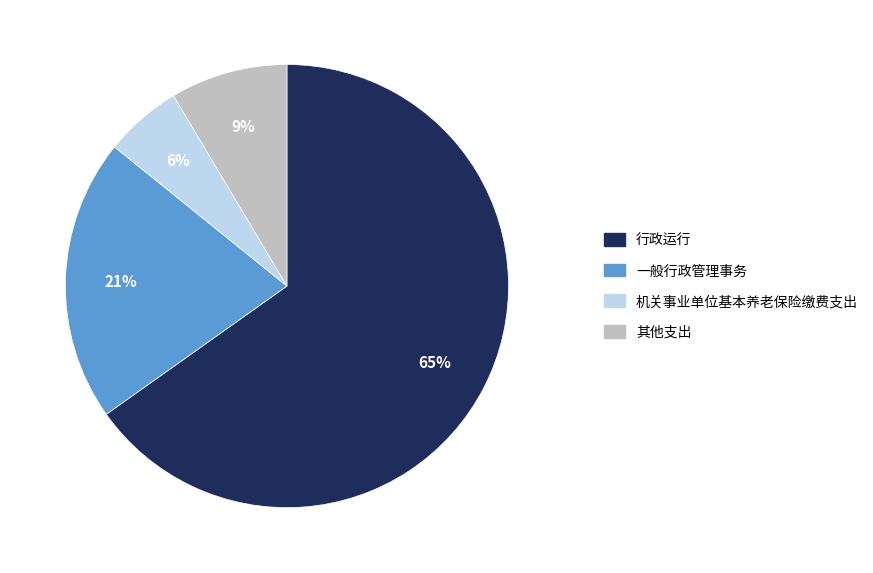

Is 其他支出 the majority of the pie?

No